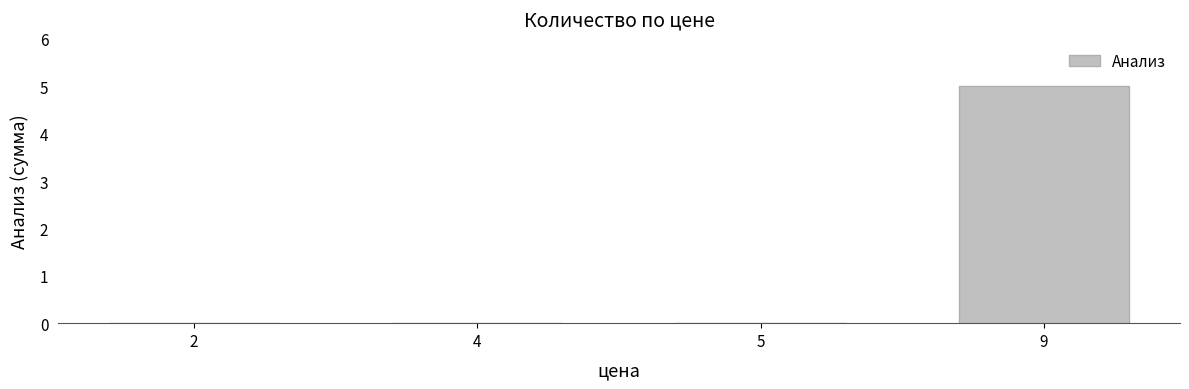

Reading left to right, what are all the values shown in this chart?

0	0	0	5